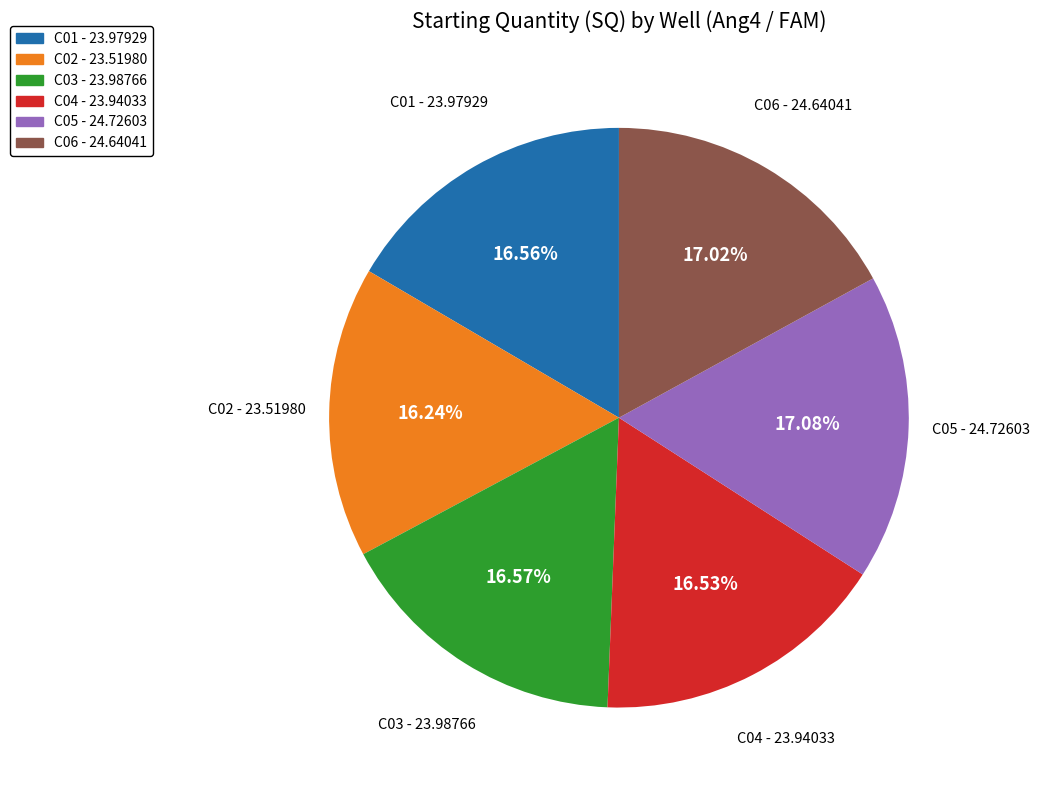

Which has a higher value, C05 - 24.72603 or C02 - 23.51980?

C05 - 24.72603